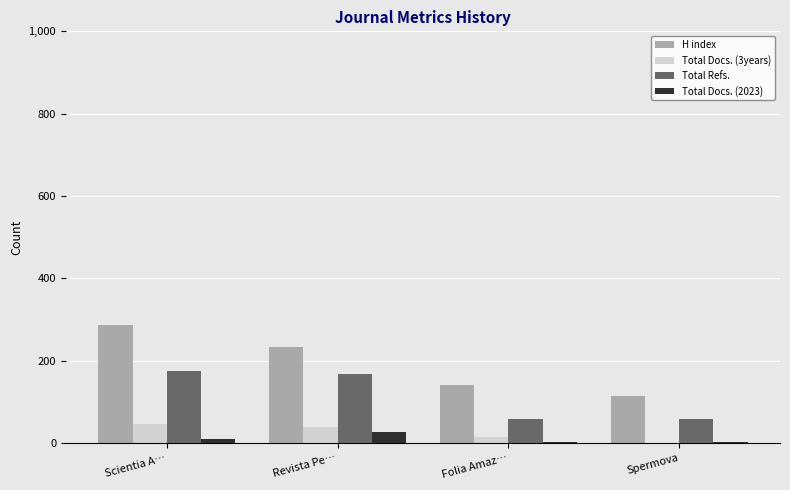

What is the sum of all Total Docs. (3years) values?

100